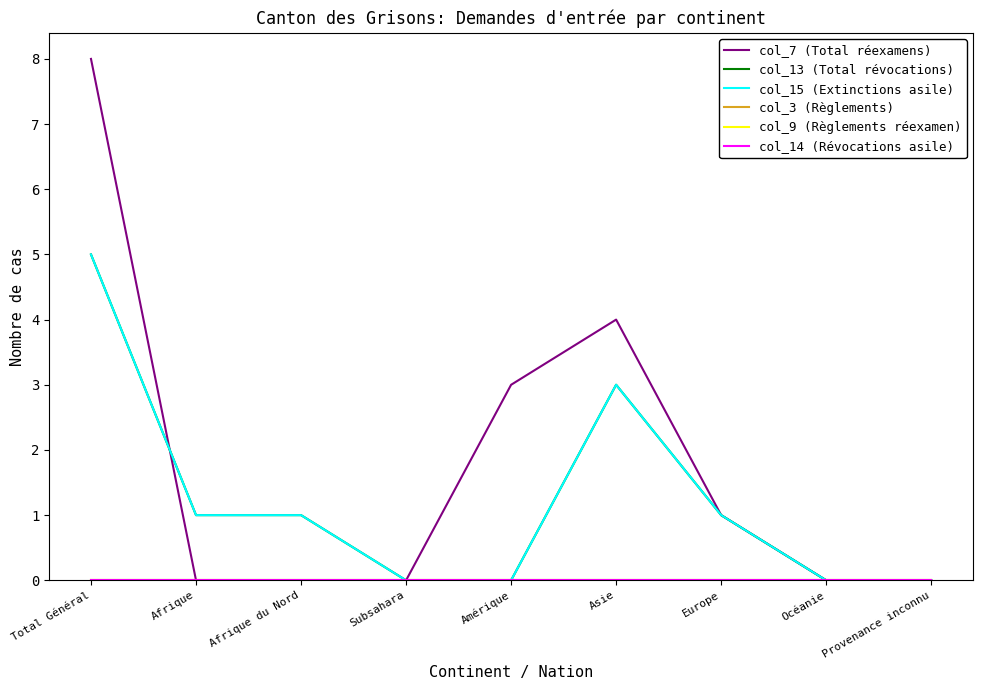

In col_7 (Total réexamens), how many points are higher than both neighbors (excluding endpoints)?

1